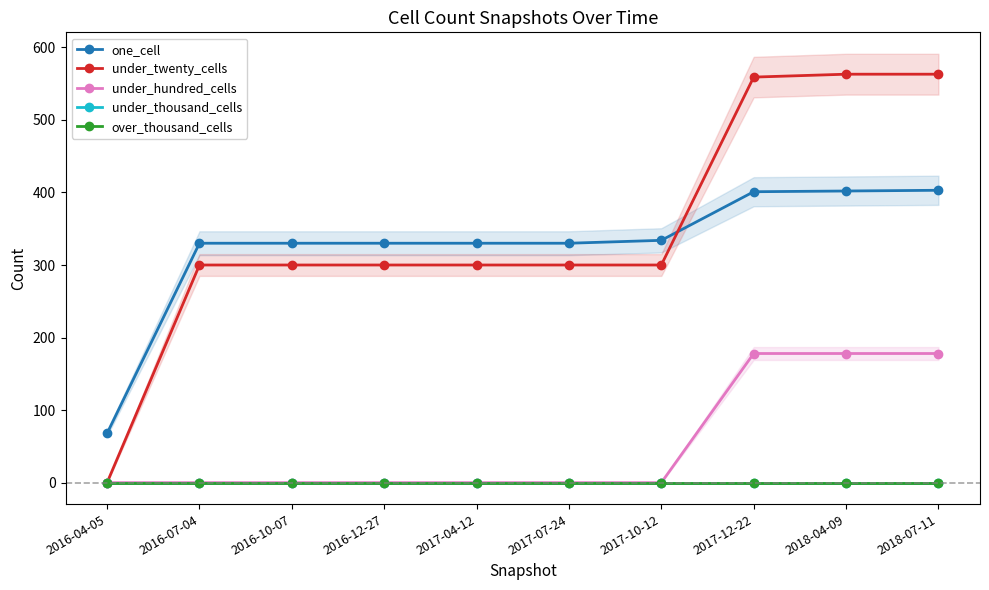

What is the sum of all one_cell values?

3258